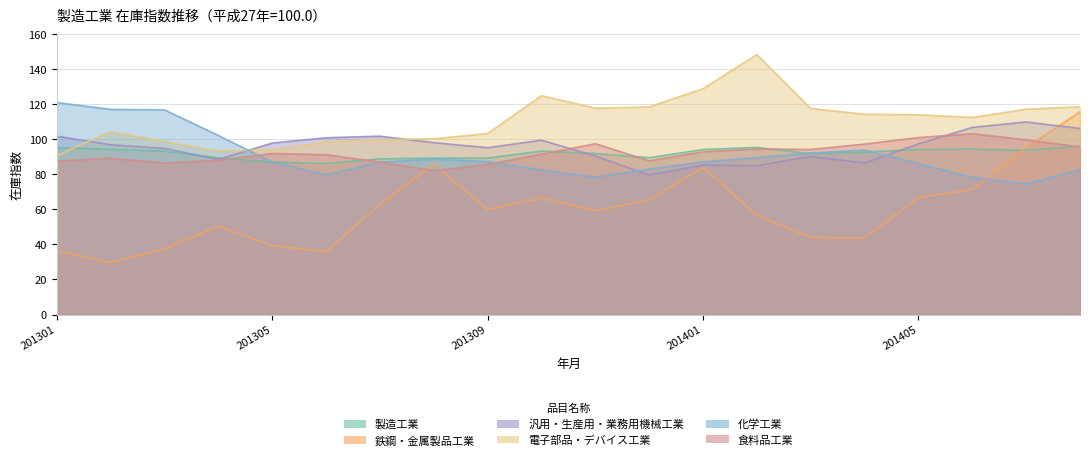

What is the difference between the 化学工業 values at 201305 and 201408?

4.2